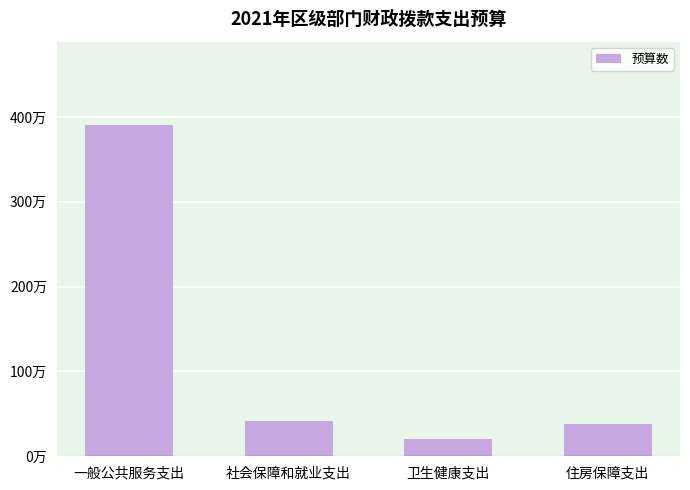

Reading left to right, list all the values displayed in this chart.

一般公共服务支出=391.0	社会保障和就业支出=41.4	卫生健康支出=20.7	住房保障支出=37.7